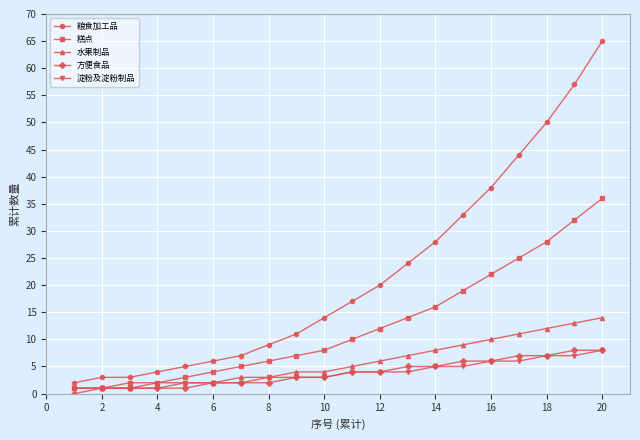

Which series has the largest total across all categories?

粮食加工品